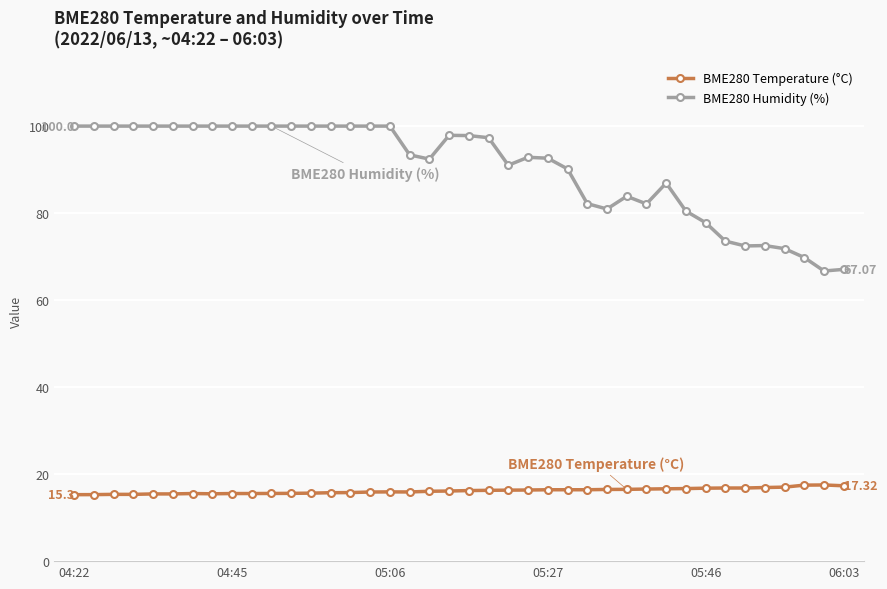

What is the average value of the BME280 Humidity (%) series?

90.3